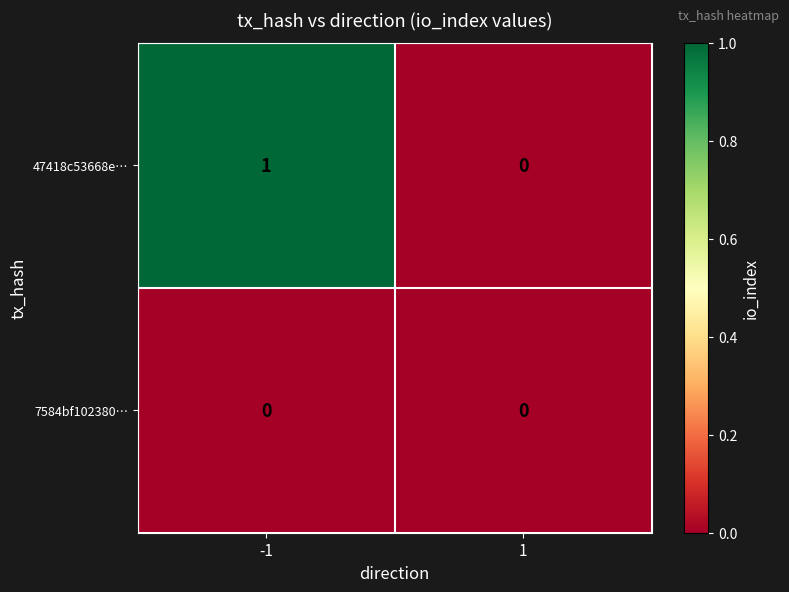

True or false: 47418c53668e… has a value of 1 at -1.

True